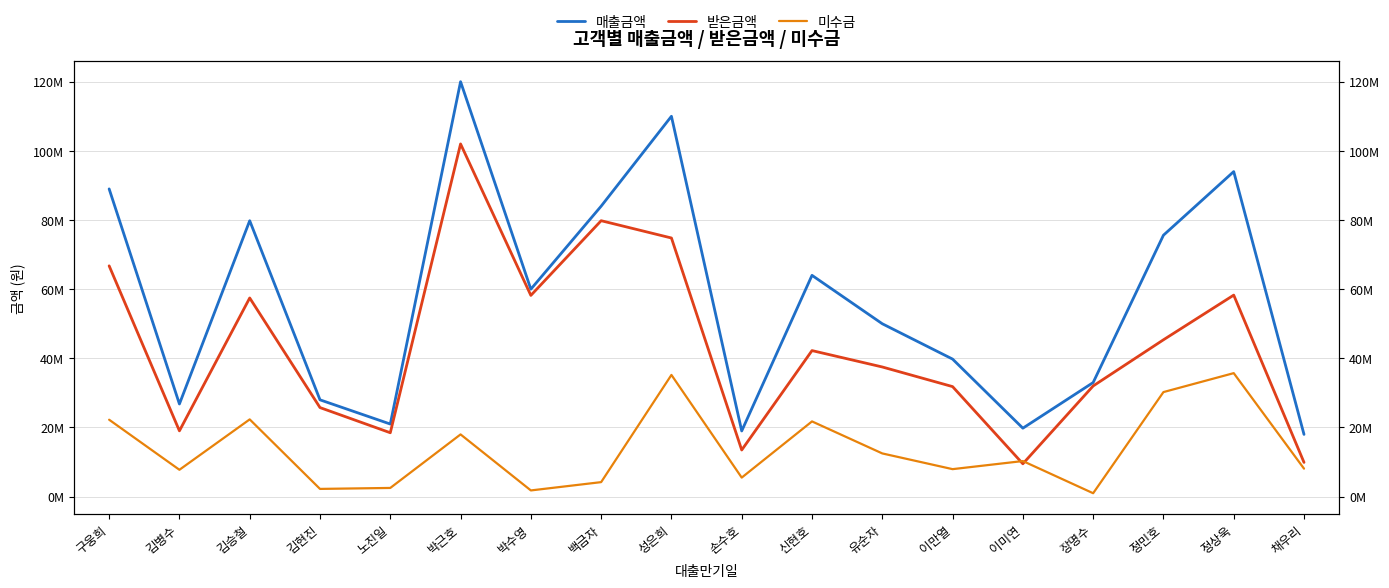

Which series changed the most between 박근호 and 박수영?

매출금액